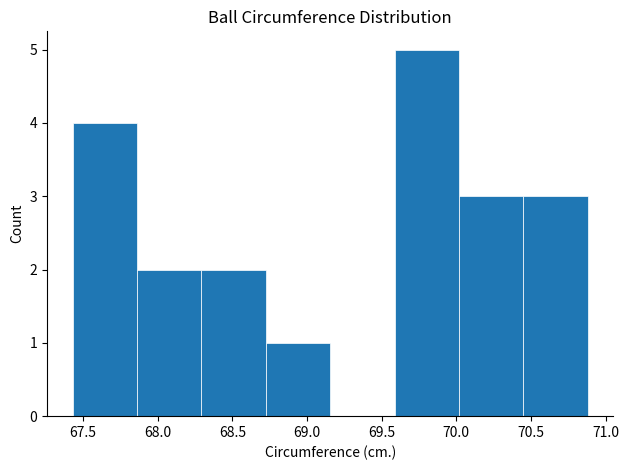

Reading left to right, list every bar in this chart as the range it spans on the x-axis followed by its height. Neither the bar edges nor the heights are printed on the chart, so give them approximately, as read against the axes.

67.45 to 67.85: 4
67.85 to 68.30: 2
68.30 to 68.70: 2
68.70 to 69.15: 1
69.15 to 69.60: 0
69.60 to 70.00: 5
70.00 to 70.45: 3
70.45 to 70.90: 3